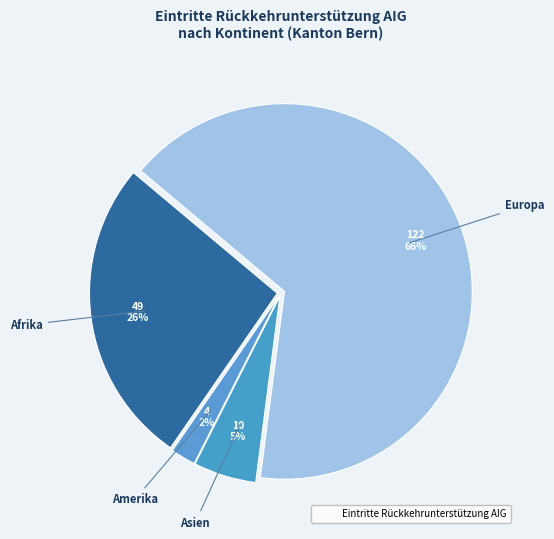

How many segments does this pie chart have?

4